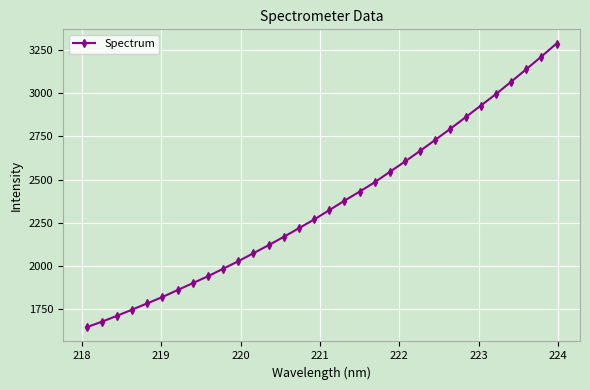

What is the maximum value shown in the chart?

3287.4